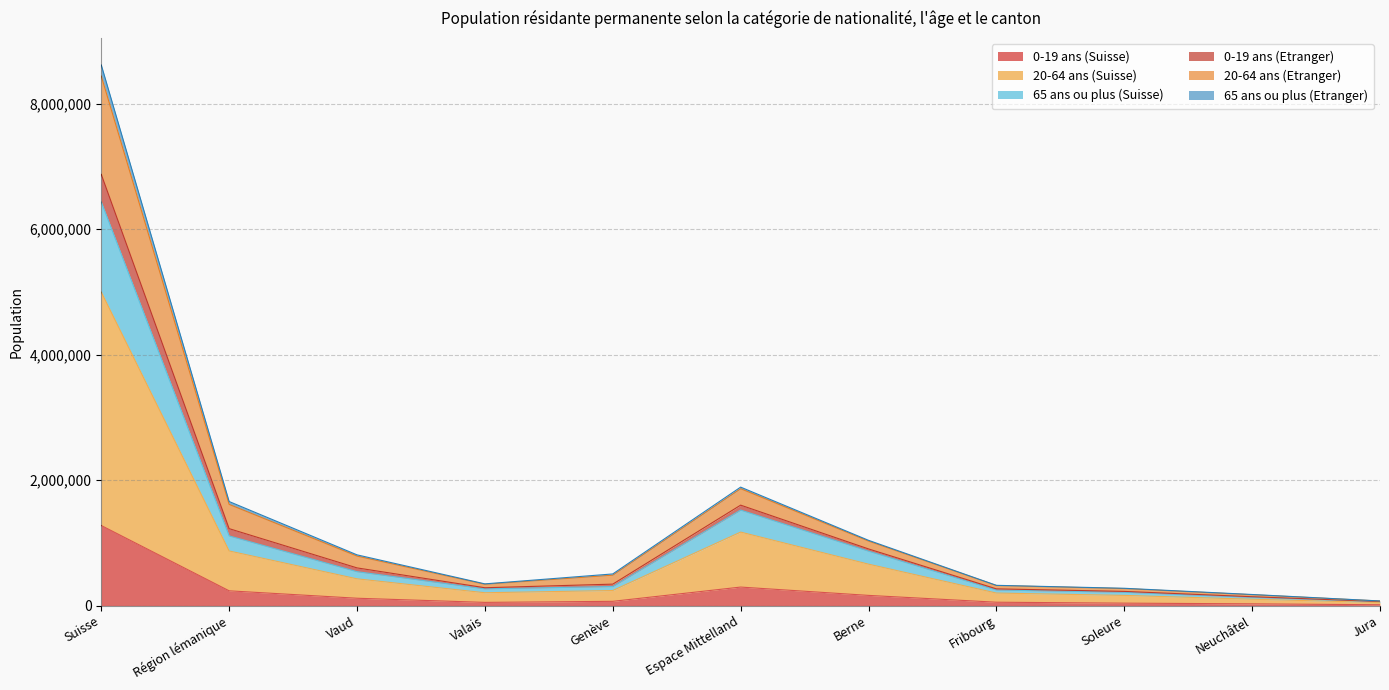

The value of 0-19 ans (Etranger) at Berne is 1830490. True or false?

False